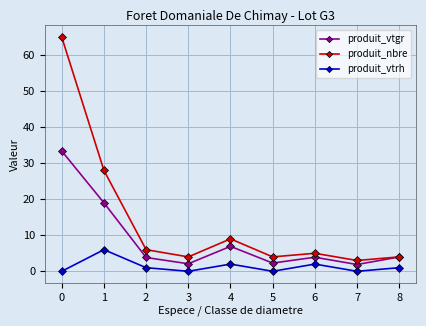

Which series has the widest spread of values?

produit_nbre